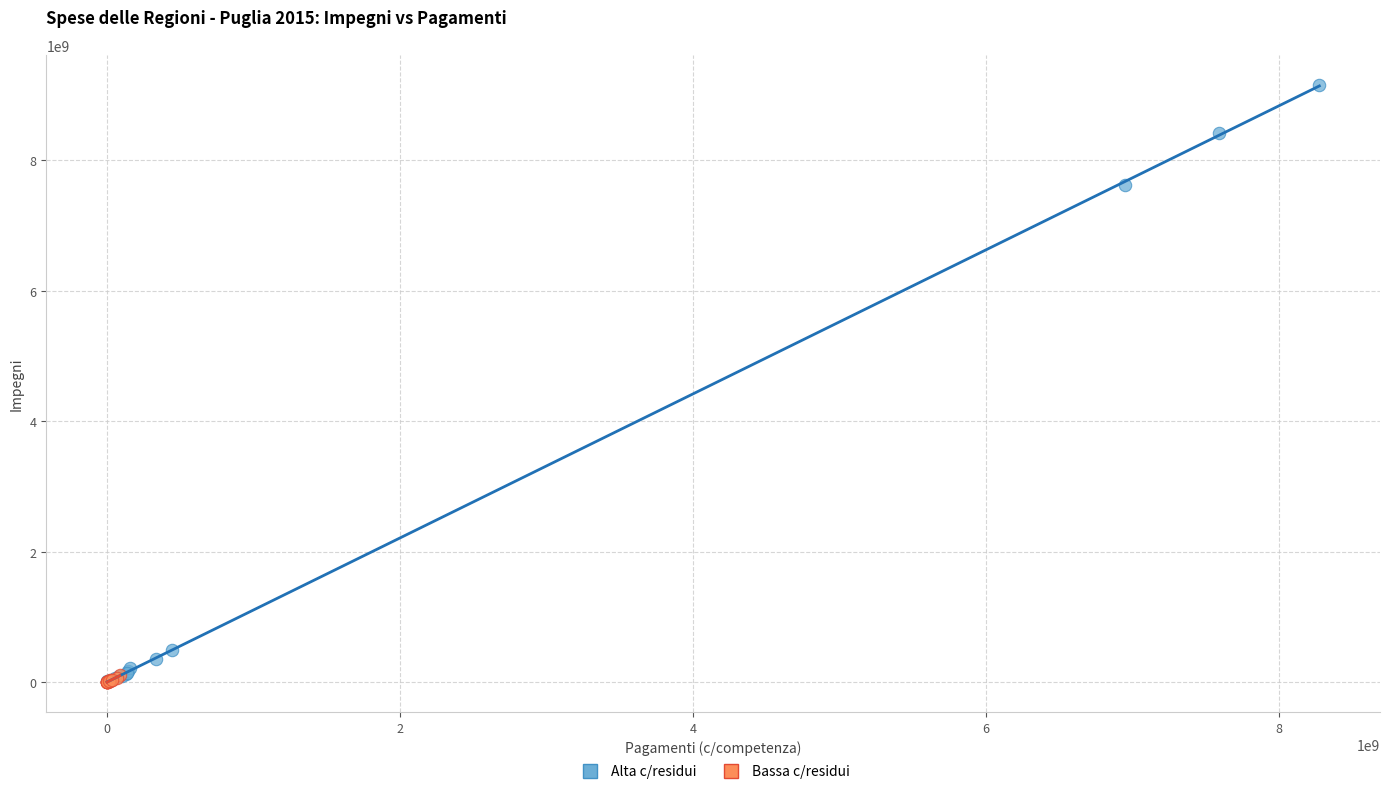

Which series has the largest Y range (max minus min)?

Alta c/residui